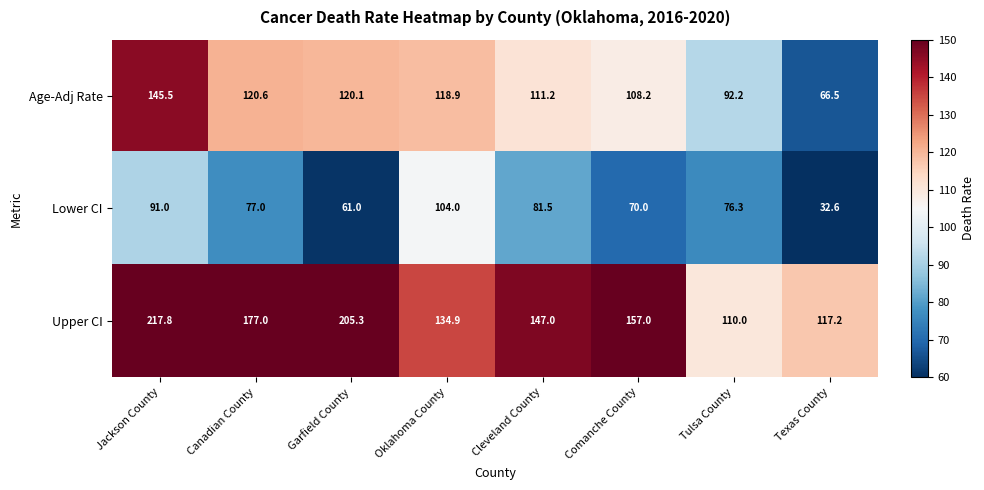

How many data points does each series have?

8